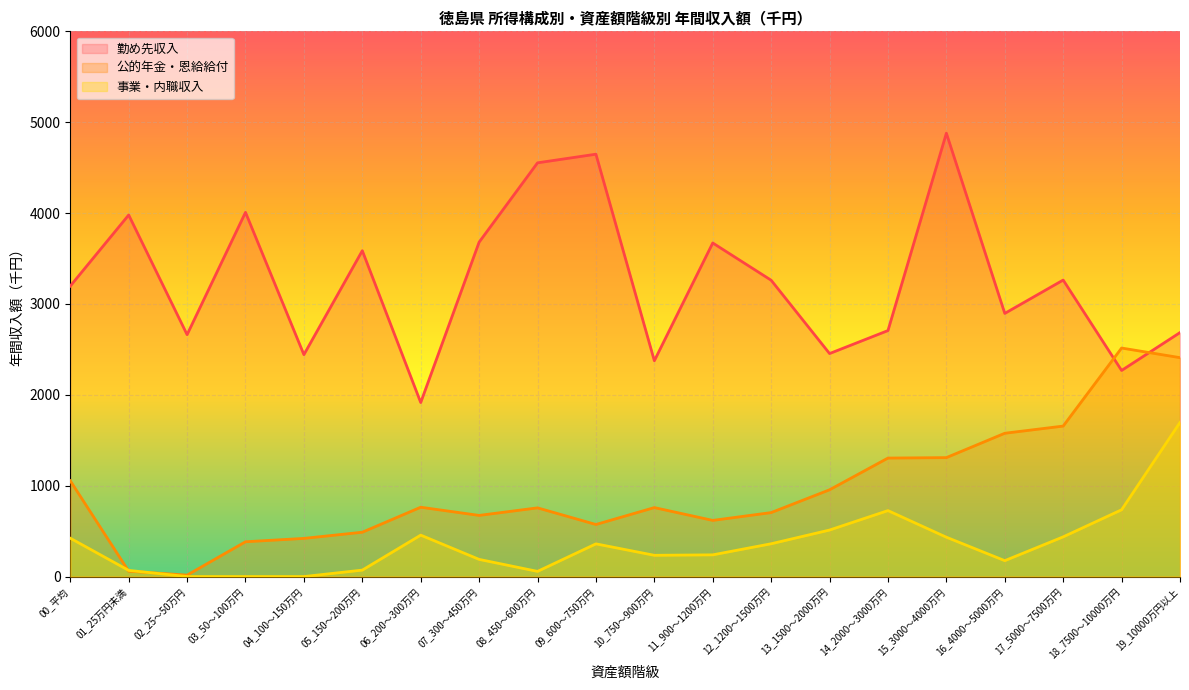

Does the chart display data point markers on the line(s)?

No